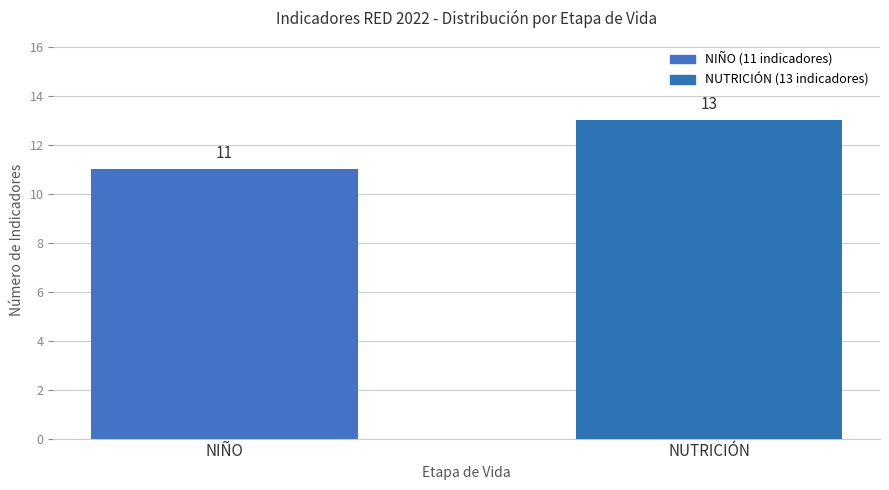

What is the maximum value shown in the chart?

13